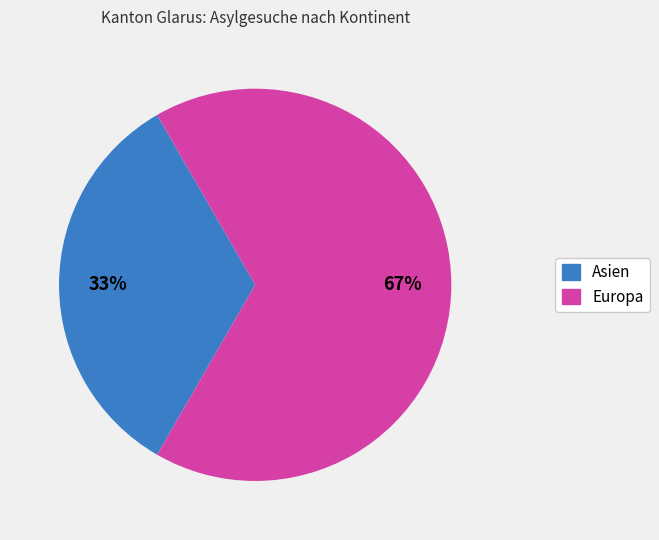

To the nearest percent, what is the average slice percentage?

50%